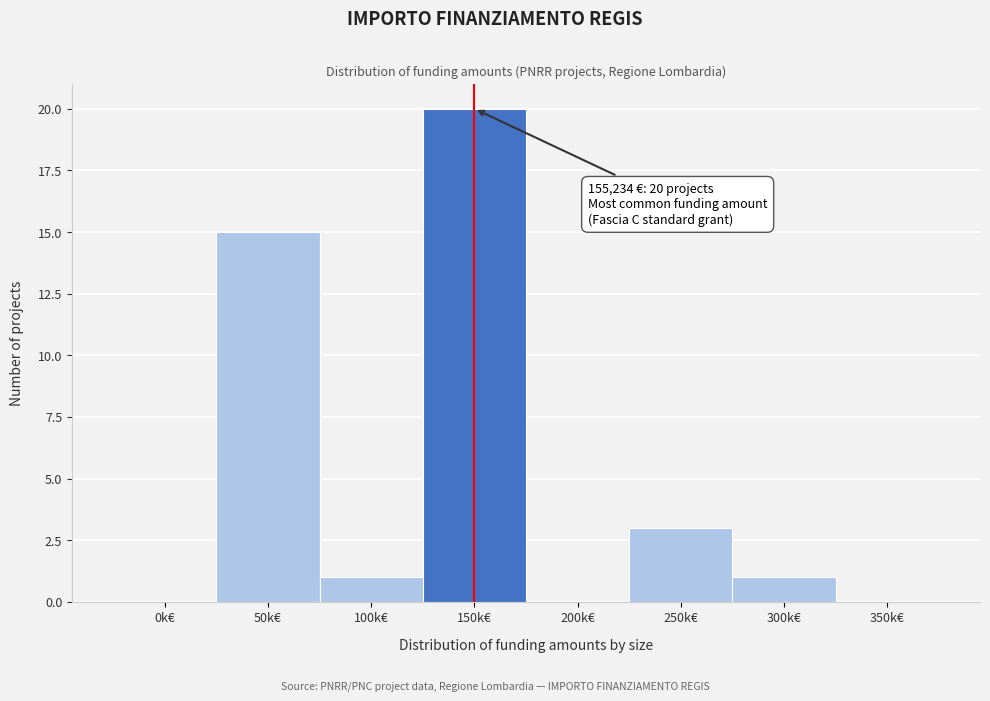

Reading right to left, what are all the values shown in this chart?

350k€=0	300k€=1	250k€=3	200k€=0	150k€=20	100k€=1	50k€=15	0k€=0